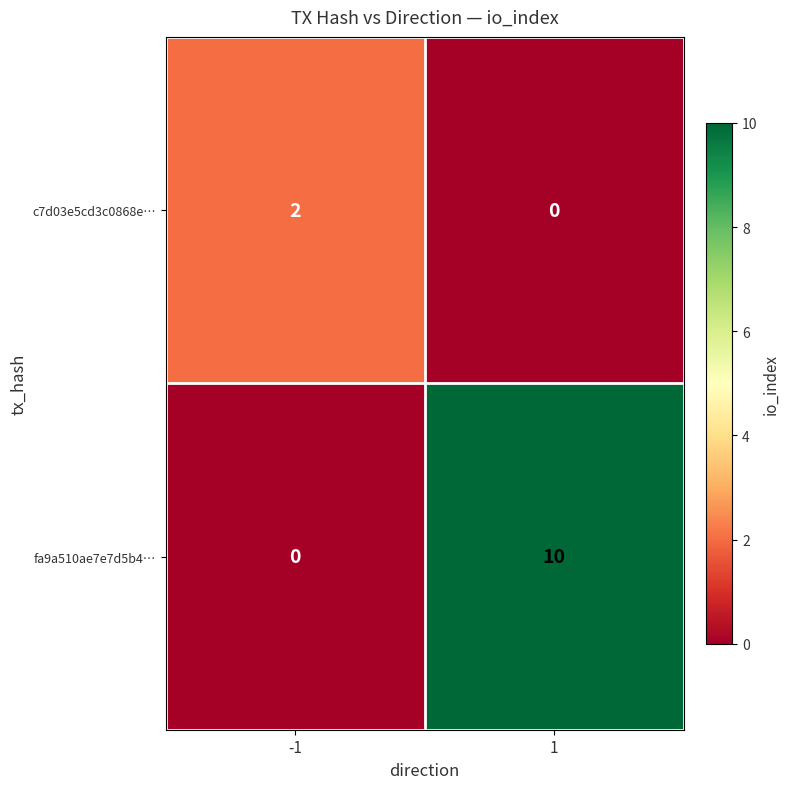

Which series has the largest total across all categories?

fa9a510ae7e7d5b4…